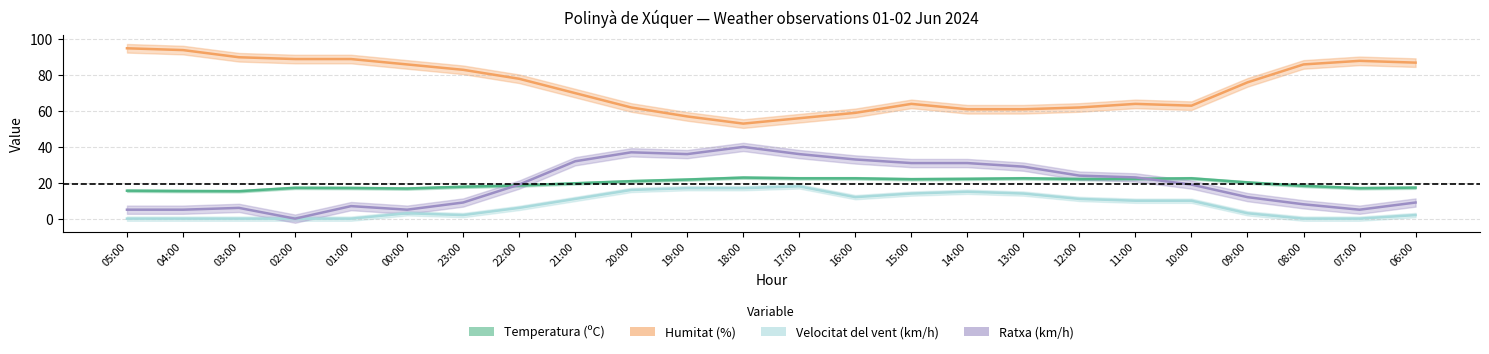

At which category is the sum across all series the highest?

20:00